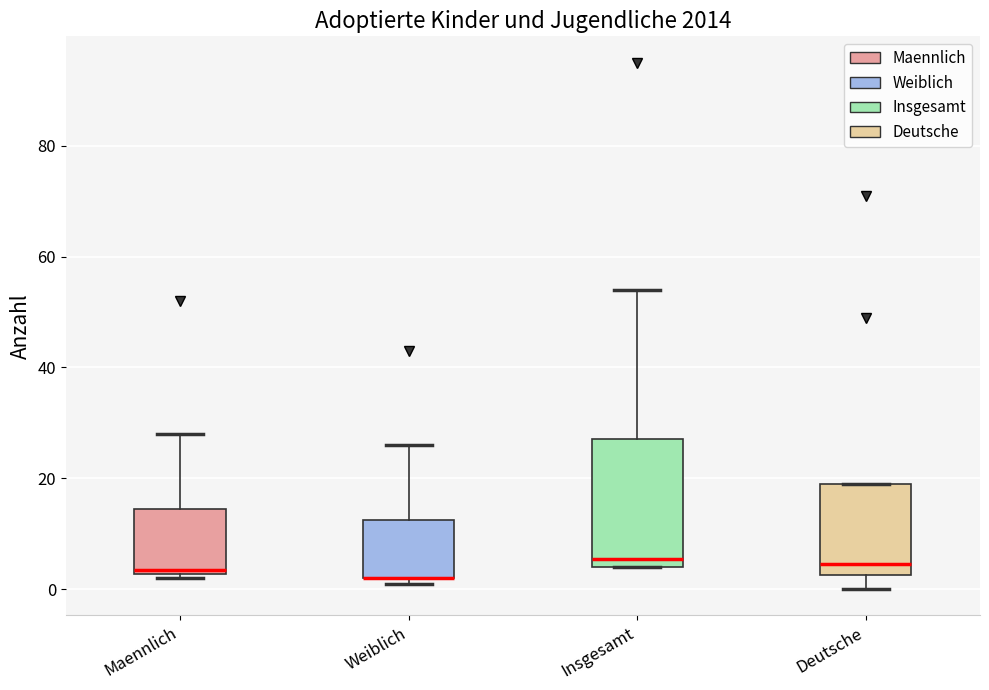

Reading left to right, read every box against the y-axis: the position of its median line, the range the box covers, and the ends of its whiskers. The values are not printed on the chart, so give them approximately, as read against the axis.

Maennlich: median 4, box 2 to 14, whiskers 2 (just below the box's lower edge) to 28
Weiblich: median 2 (drawn on the box's lower edge), box 2 to 12, whiskers 2 (just below the box's lower edge) to 26
Insgesamt: median 6, box 4 to 28, whiskers 4 to 54
Deutsche: median 4, box 2 to 20, whiskers 0 to 20